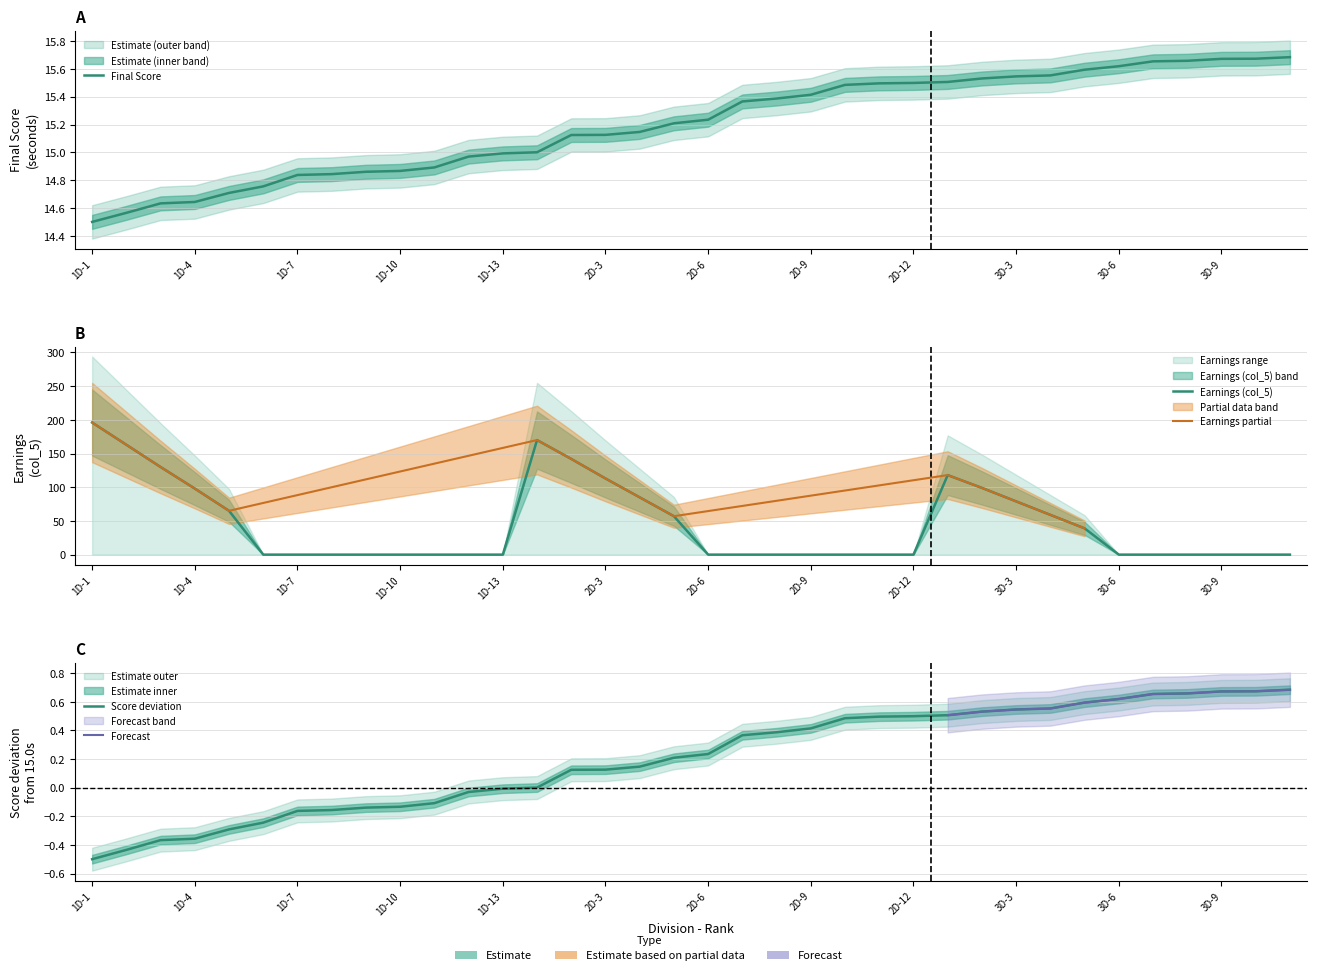

What is the label of the 35th point from the right?

1D-2